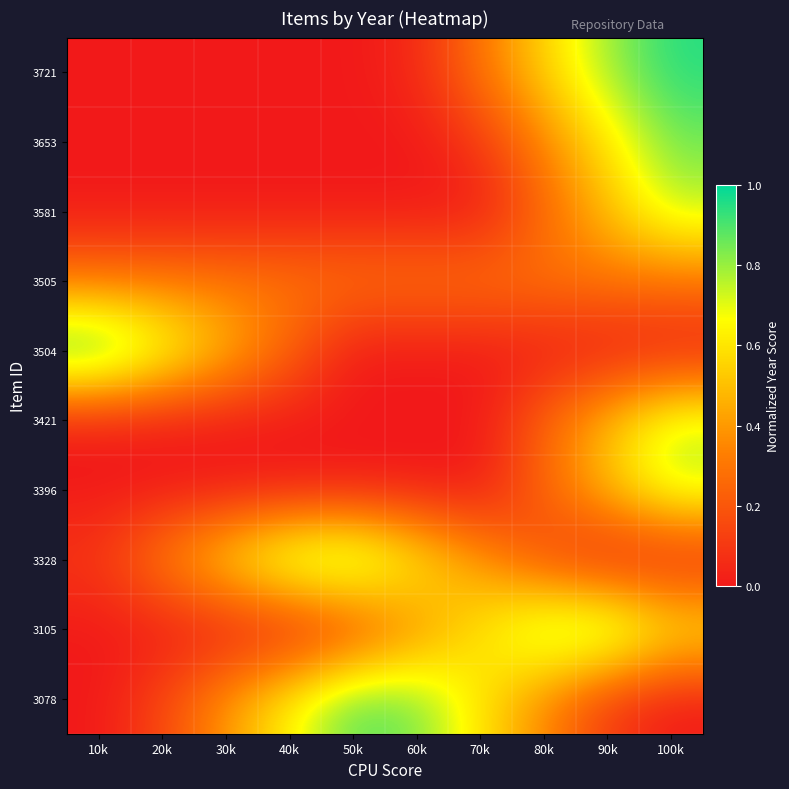

At 40k, list the series in order from smallest to largest.

3721, 3653, 3581, 3421, 3396, 3105, 3504, 3505, 3078, 3328